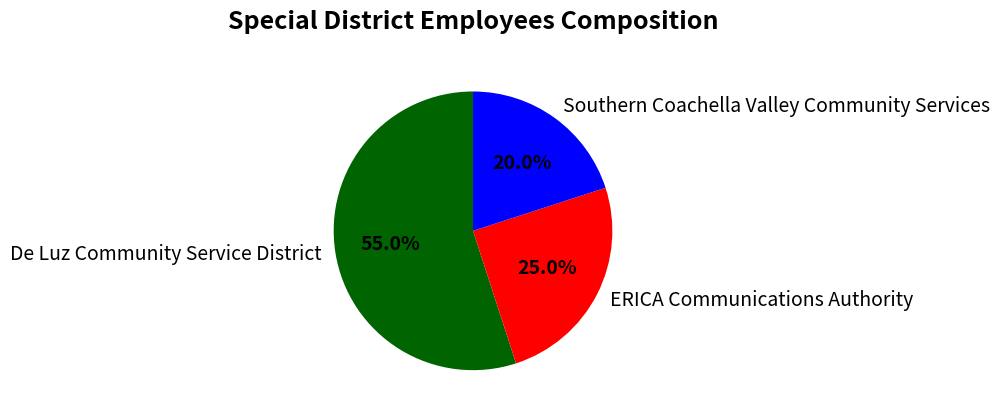

The De Luz Community Service District slice represents 50% of the pie. True or false?

False